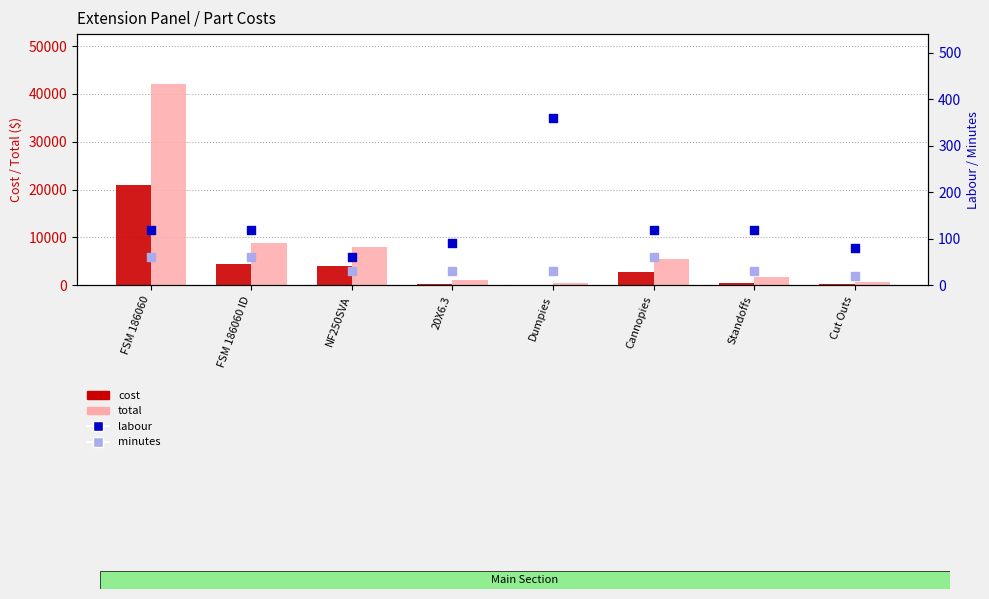

Which series reaches the maximum Y coordinate?

total